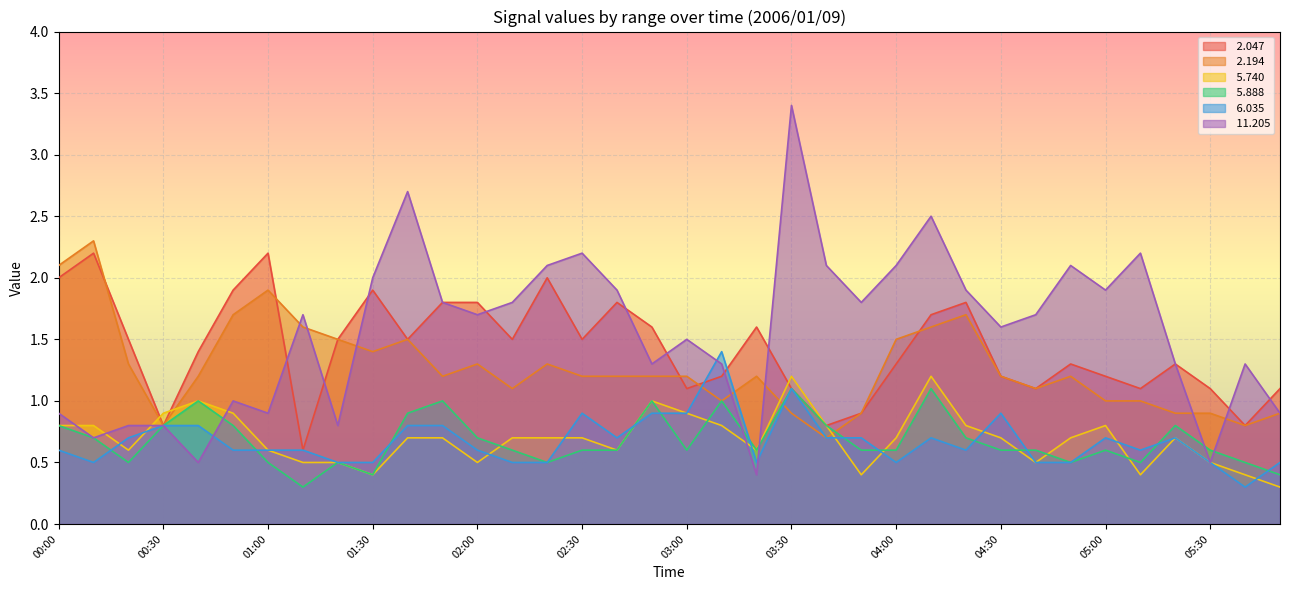

True or false:  5.740 has a value of 0.3 at 03:20.

False